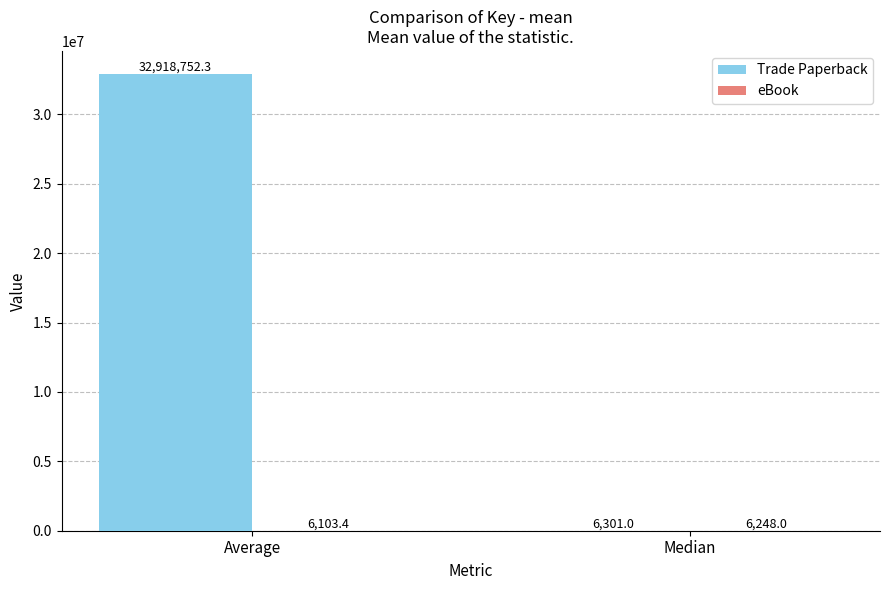

How many categories are shown in the chart?

2